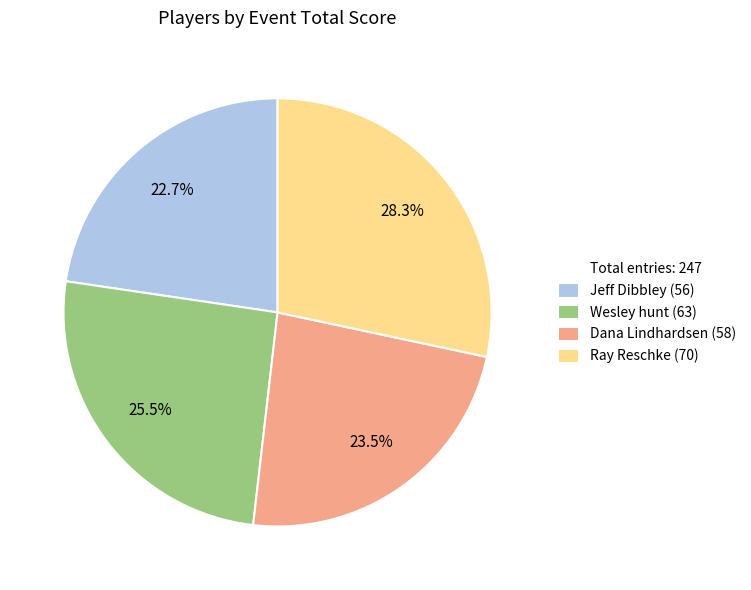

Does any single category account for the majority?

No